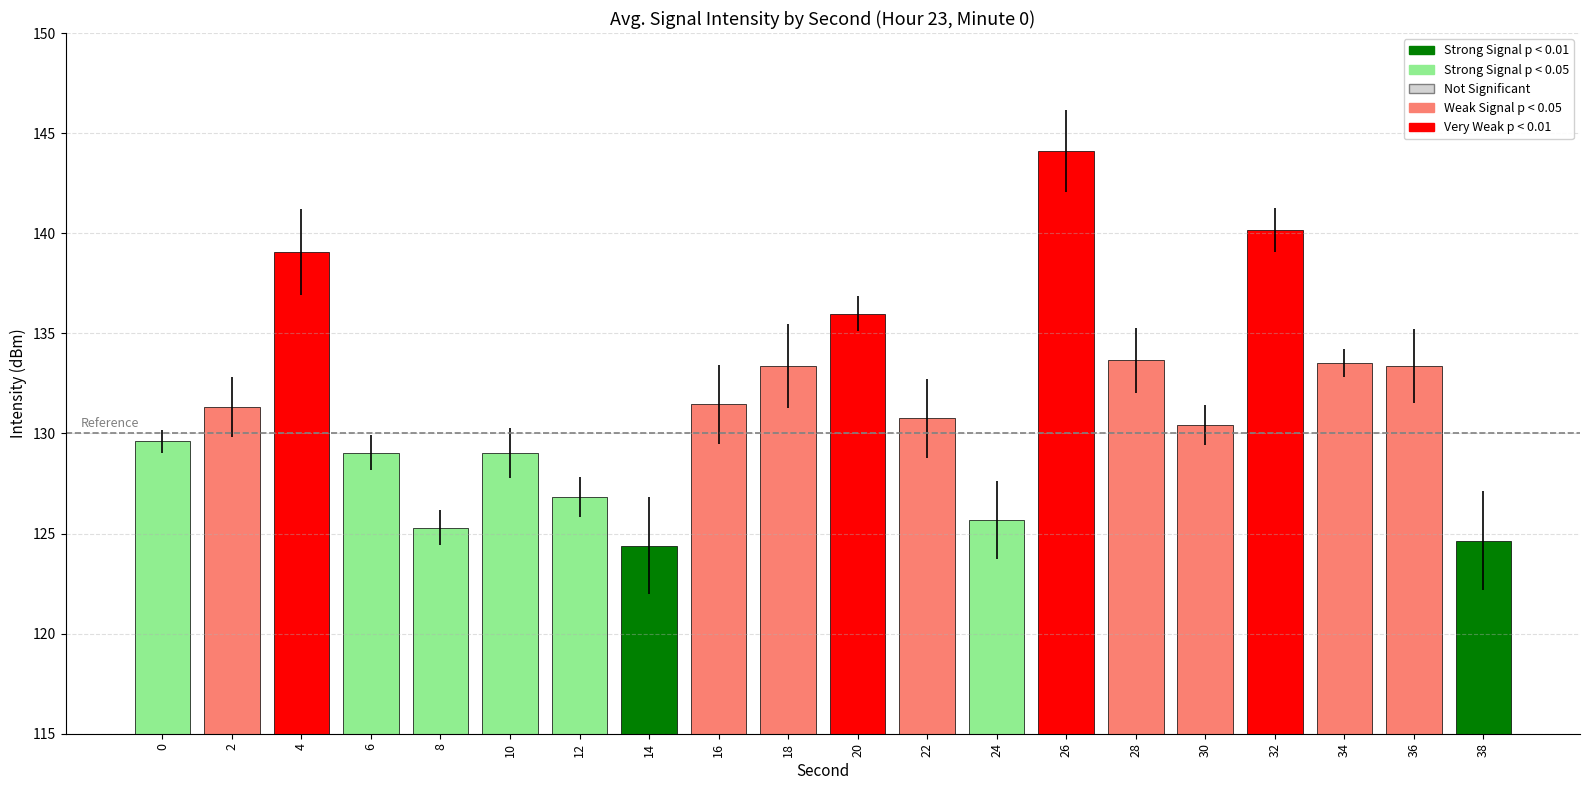

At which label does the data first exceed 131?

2